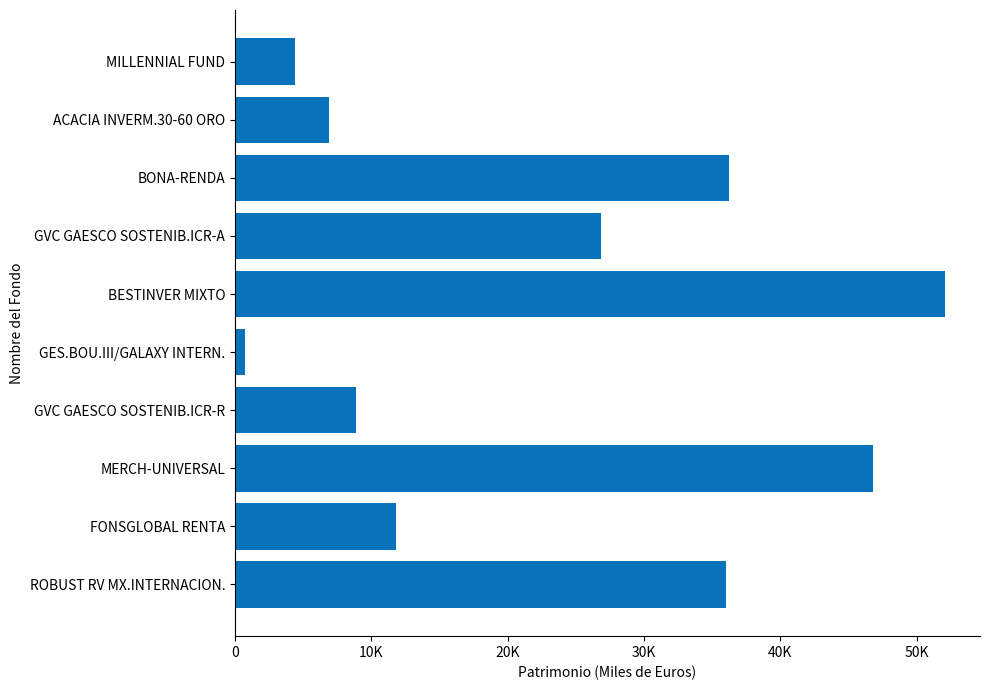

Are the bars horizontal?

Yes